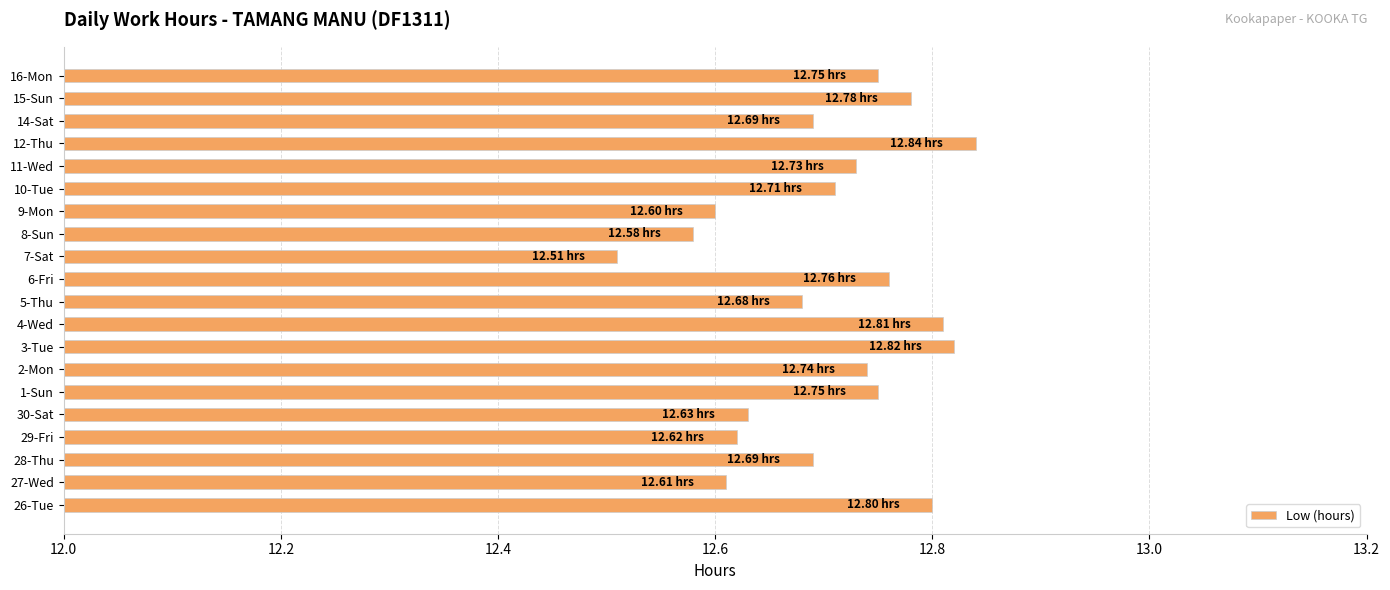

How many bars are there in total?

20